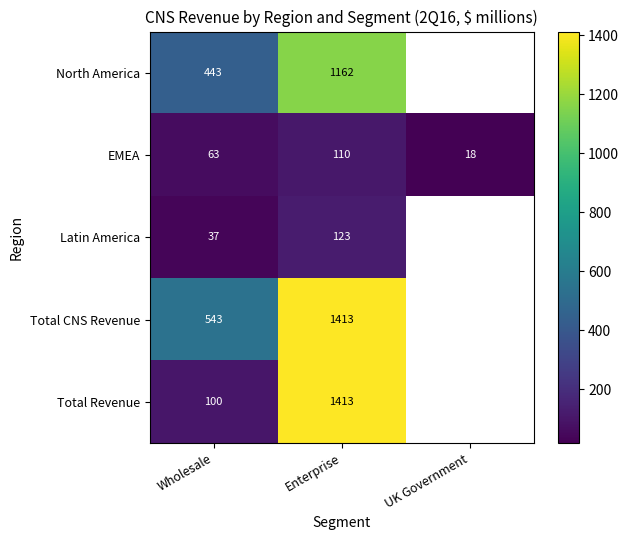

True or false: EMEA has a value of 100 at Wholesale.

False